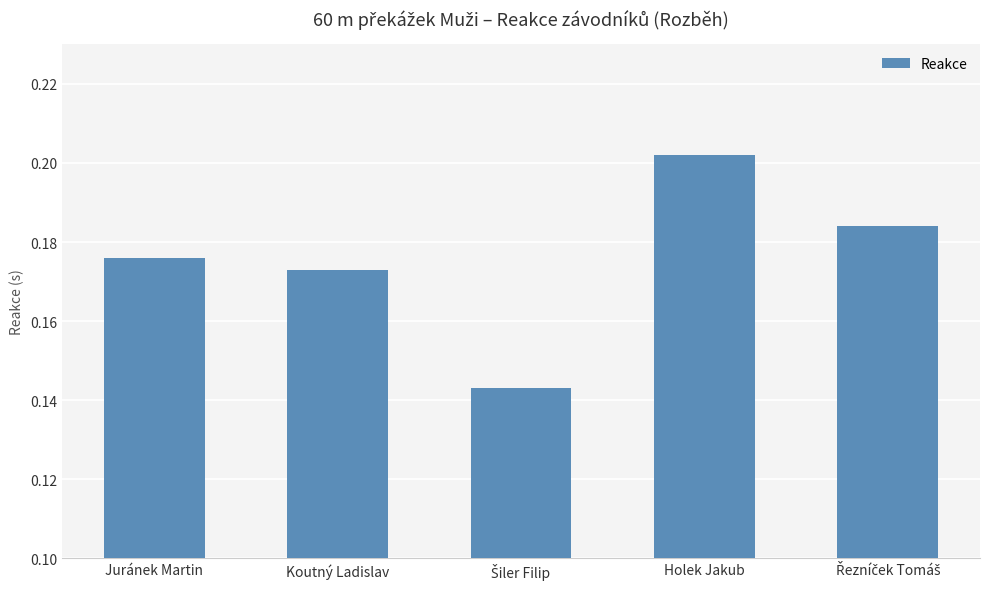

What position from the left is Koutný Ladislav?

2